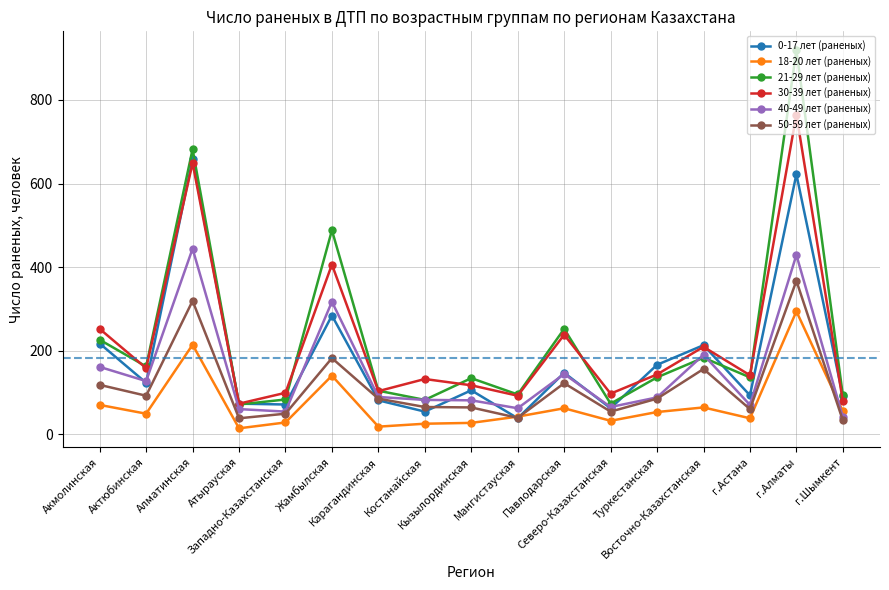

True or false: 18-20 лет (раненых) and 30-39 лет (раненых) cross at least once.

False